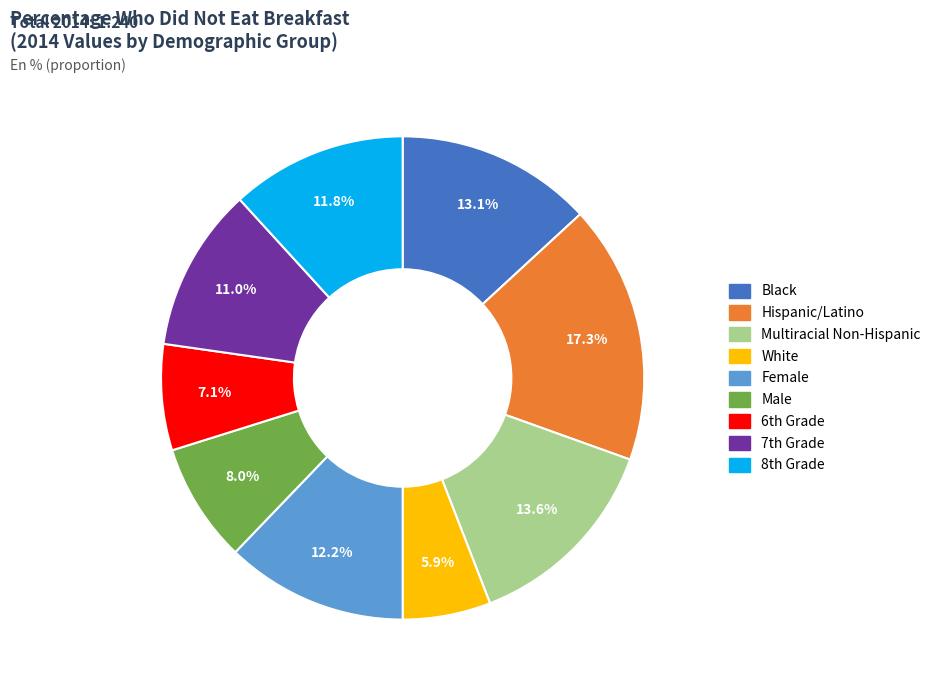

To the nearest percent, what portion does White represent?

6%